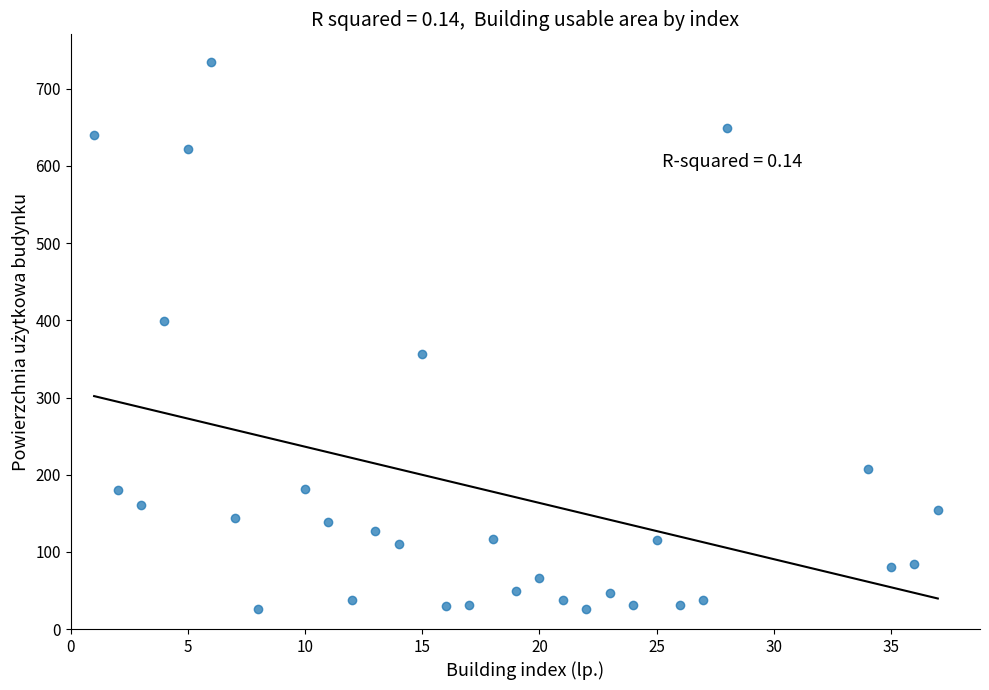

What is the range of X values (max minus min)?

36.0